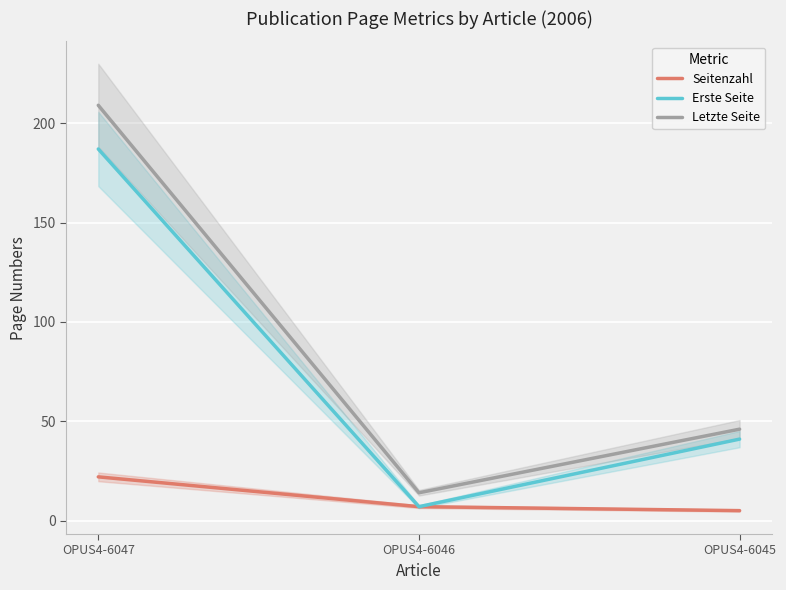

How many lines are shown in the chart?

3